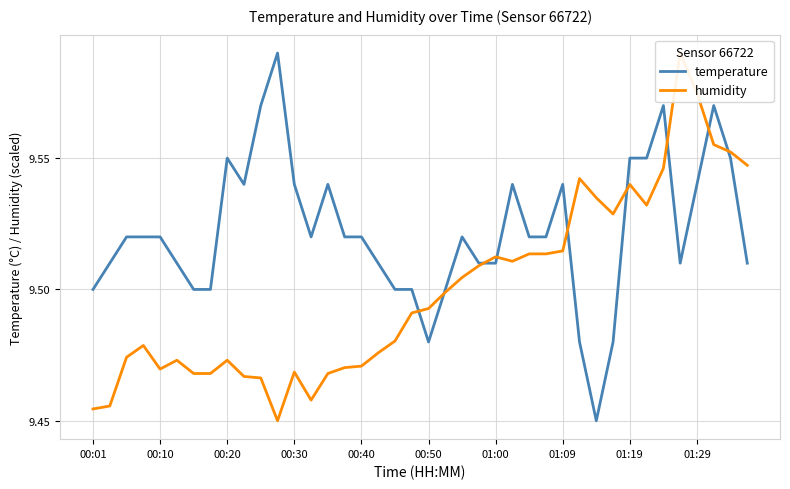

In humidity, how many points are higher than both neighbors (excluding endpoints)?

8